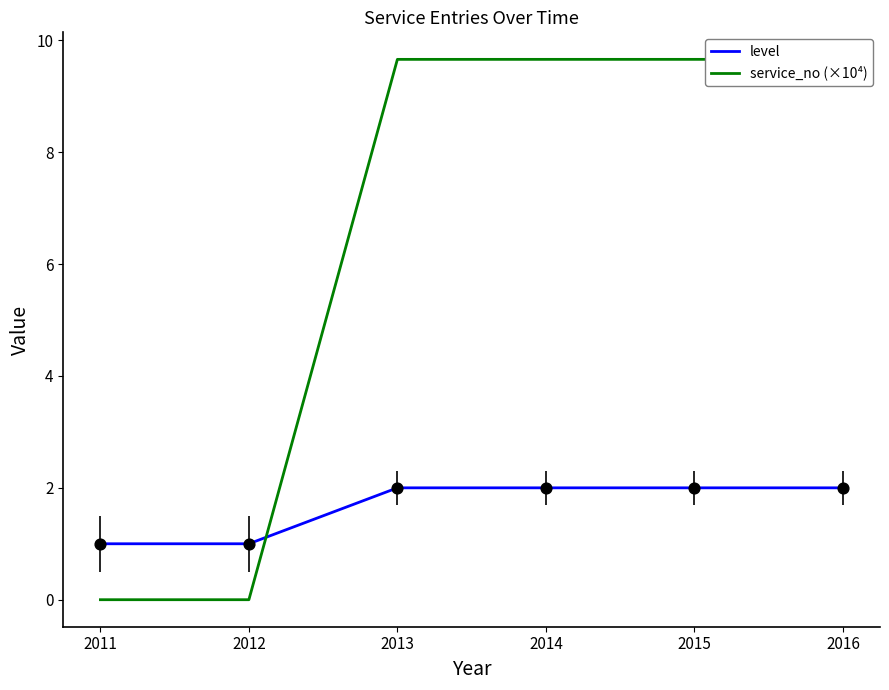

Which series has the largest total across all categories?

service_no (×10⁴)